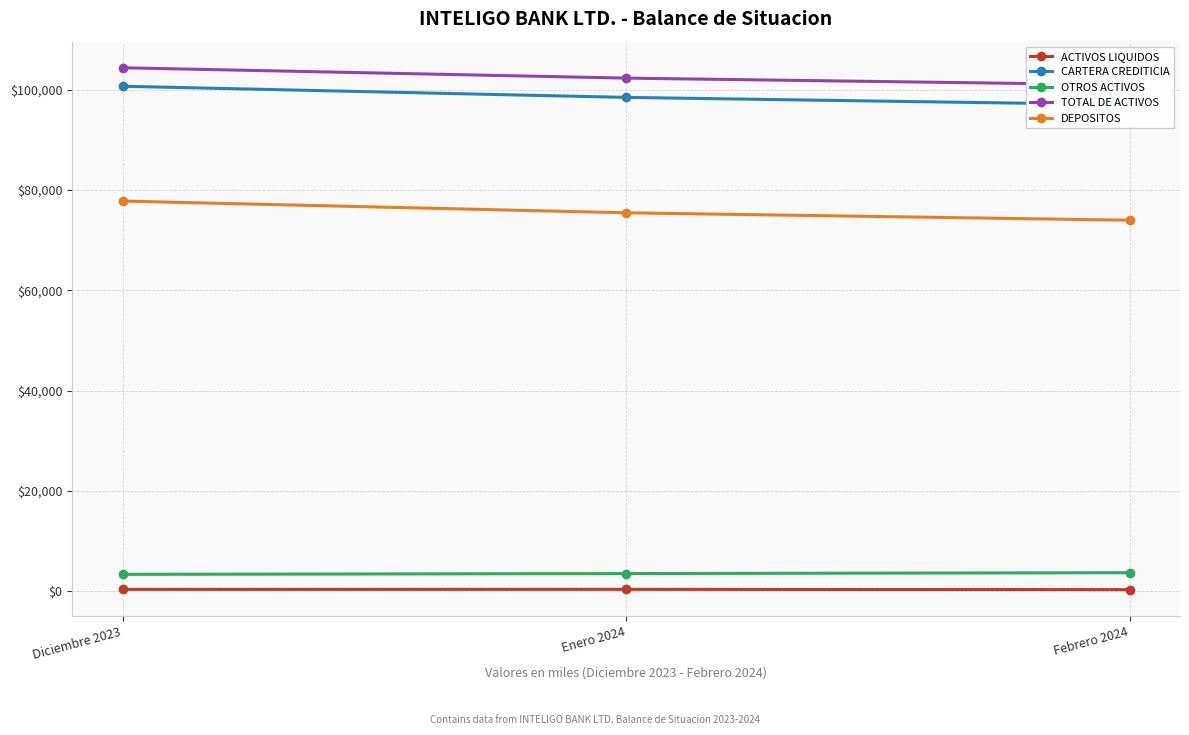

What is the total value across all series at Diciembre 2023?

286507.4